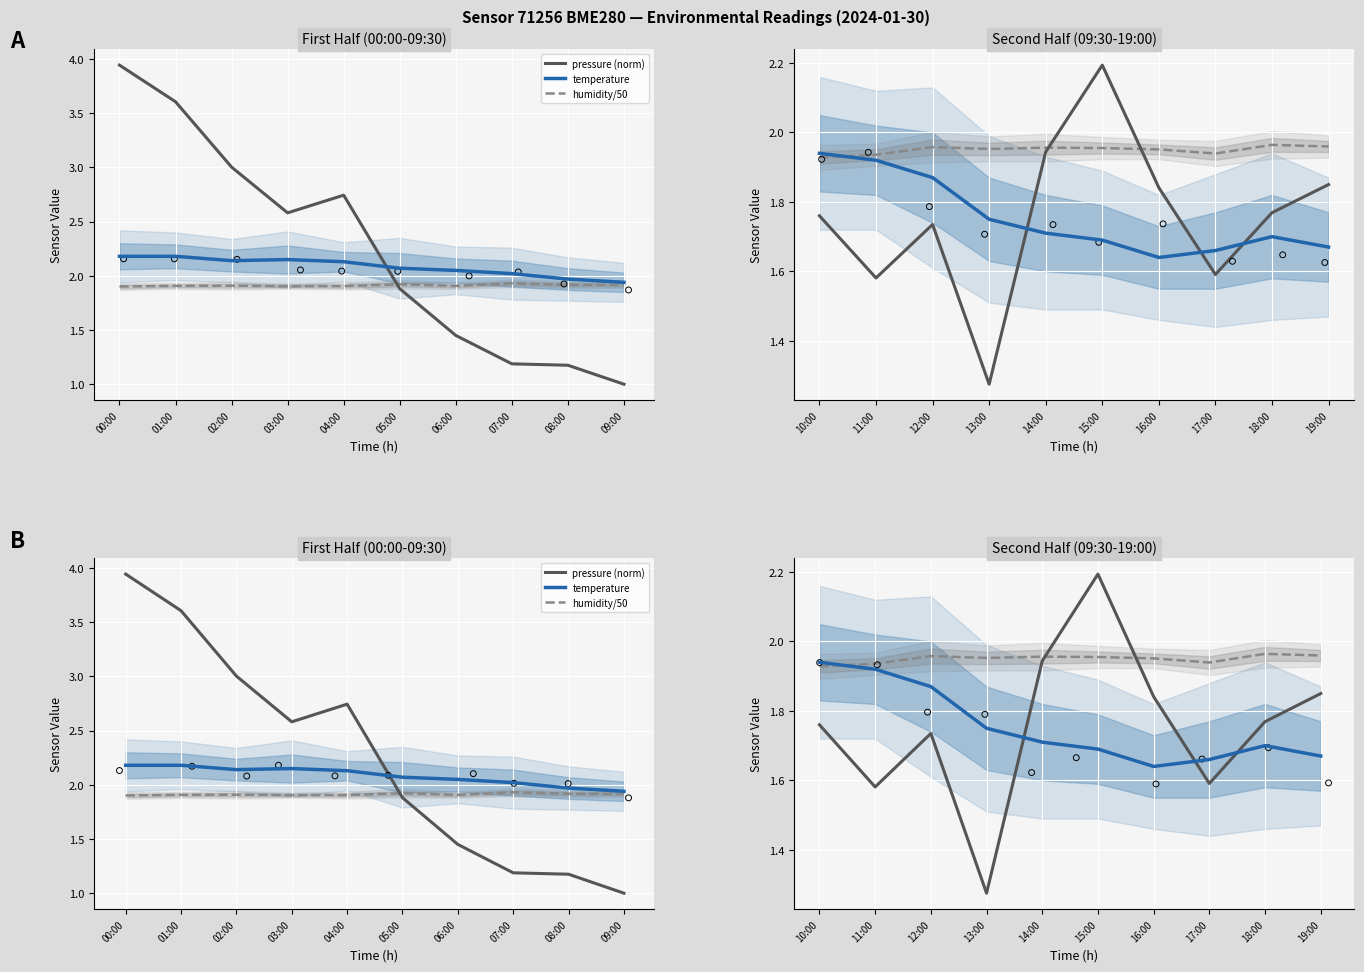

Which series contains the lowest Y value?

pressure (norm)